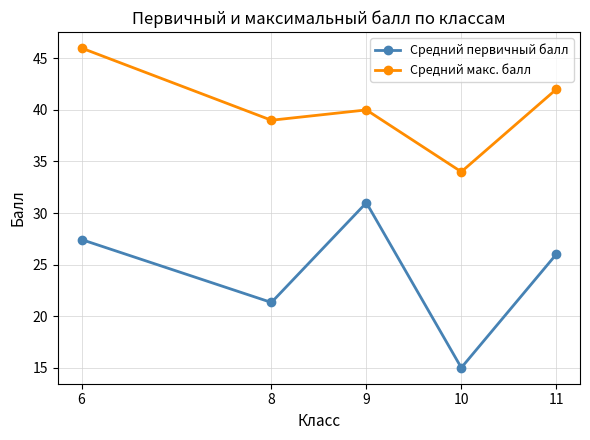

Reading left to right, transcribe all the data shown in this chart.

Средний первичный балл: 6=27.4	8=21.3	9=31.0	10=15.0	11=26.0
Средний макс. балл: 6=46.0	8=39.0	9=40.0	10=34.0	11=42.0